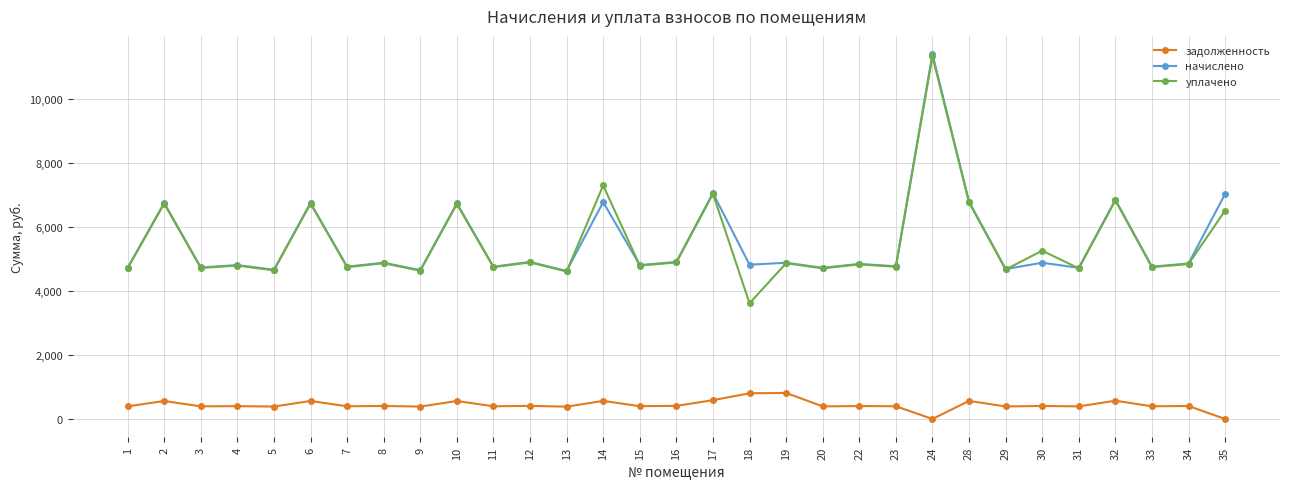

What is the lowest value of the начислено series?

4629.4